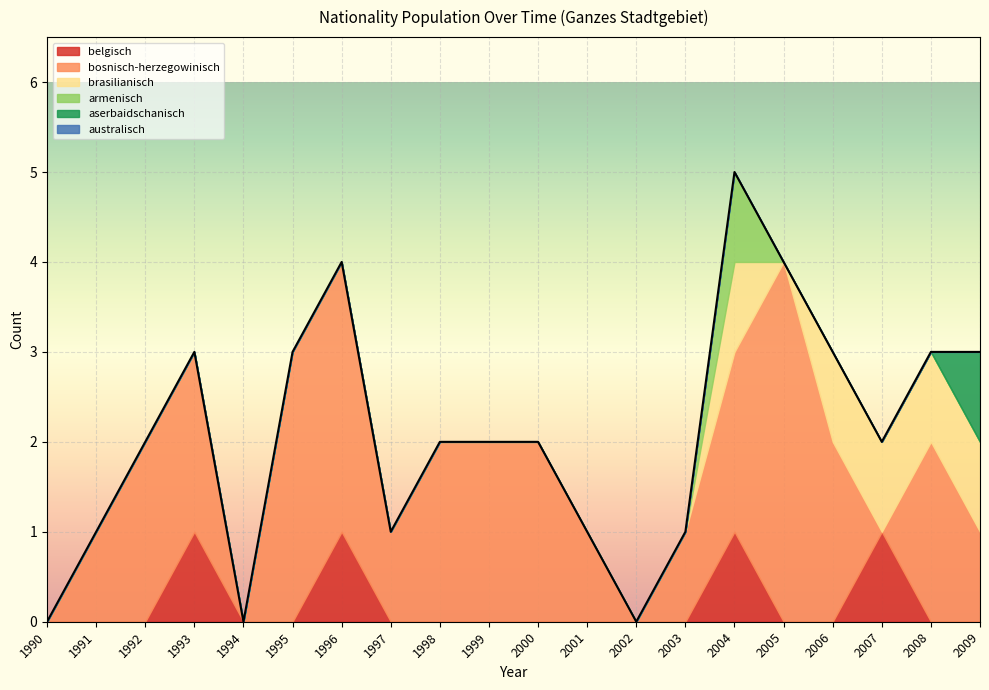

True or false: aserbaidschanisch and armenisch intersect in this chart.

False